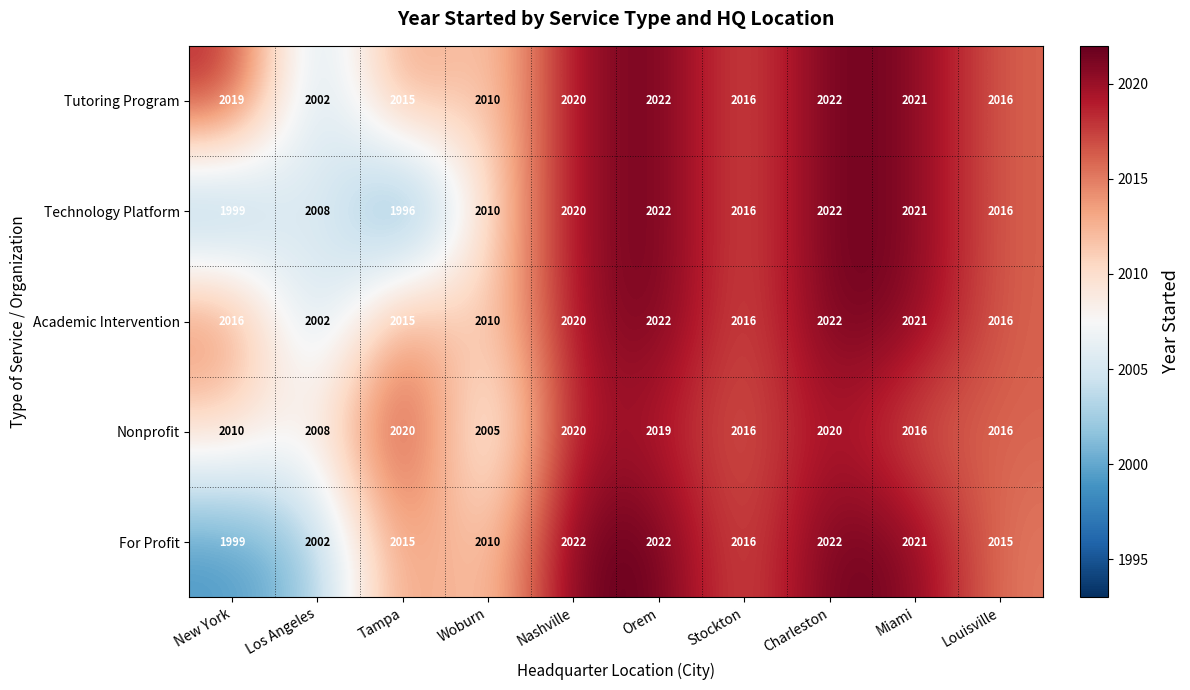

The Nonprofit series shows 2020 at Charleston. True or false?

True